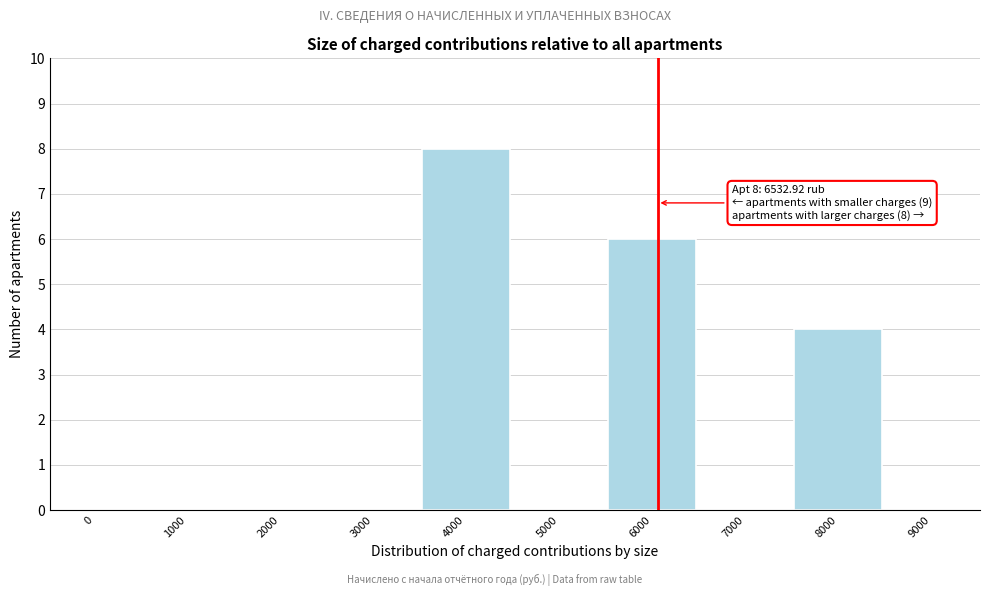

Reading left to right, list all the values displayed in this chart.

0=0	1000=0	2000=0	3000=0	4000=8	5000=0	6000=6	7000=0	8000=4	9000=0